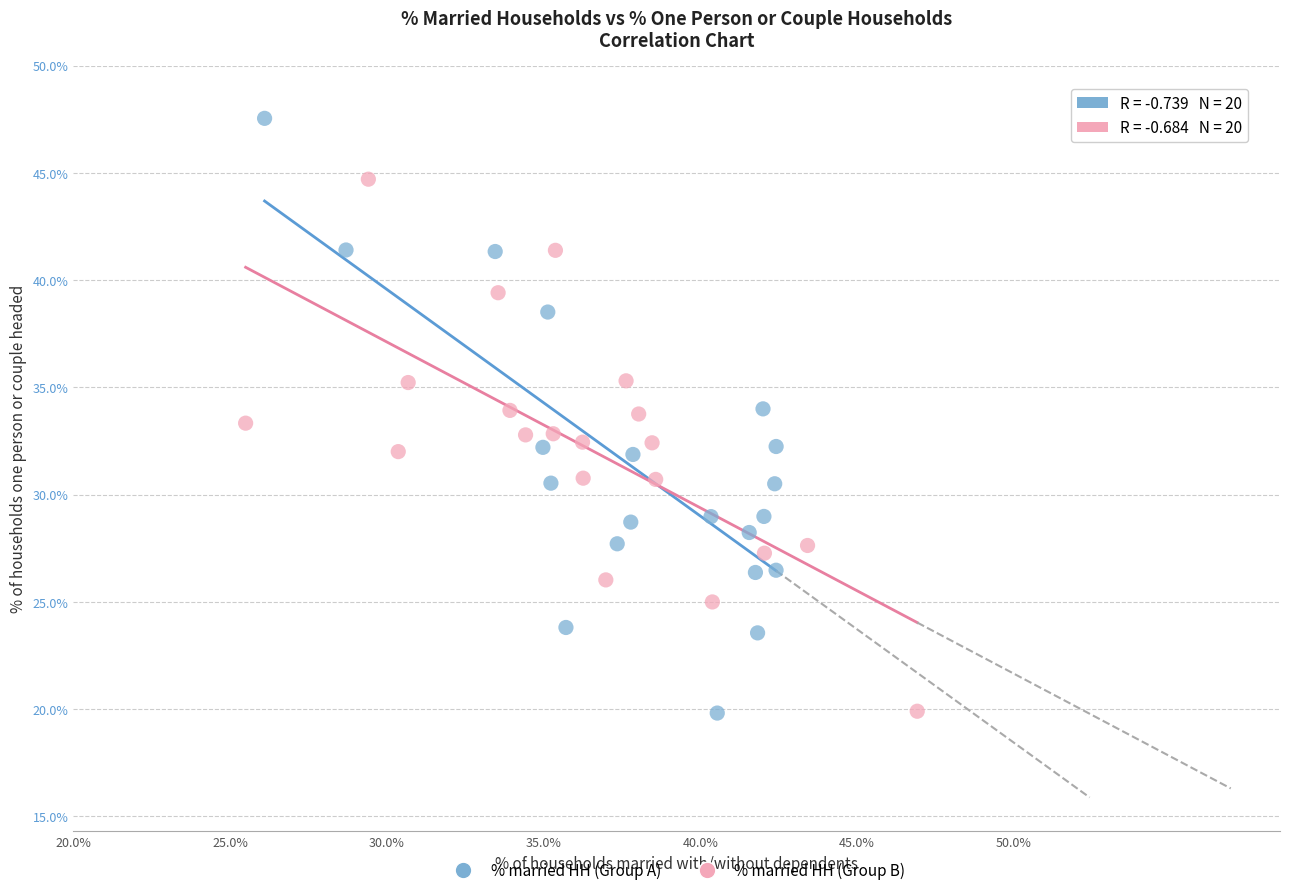

Which series contains the highest Y value?

% married HH (Group A)